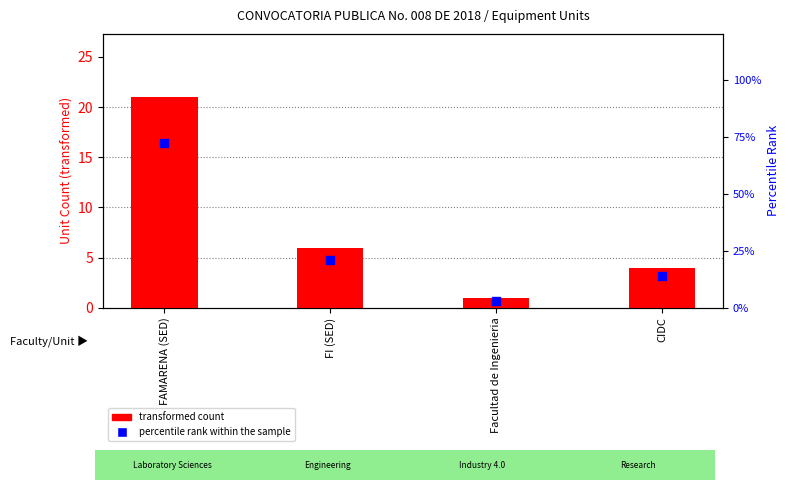

Is the value of percentile rank within the sample at Facultad de Ingenieria greater than the value of transformed count at FI (SED)?

No